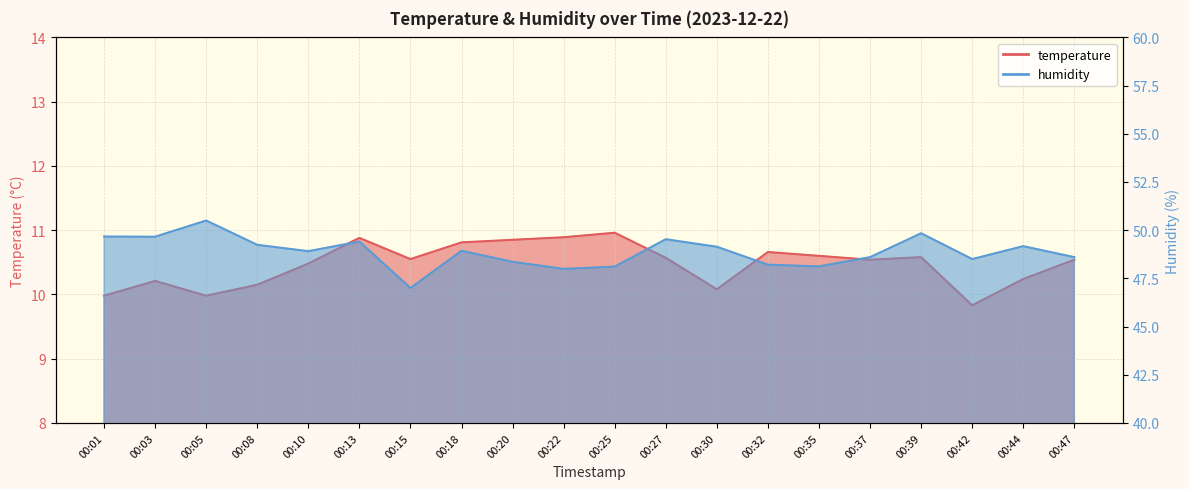

Reading left to right, what are all the values shown in this chart?

temperature: 10.0	10.2	10.0	10.2	10.5	10.9	10.6	10.8	10.8	10.9	11.0	10.6	10.1	10.7	10.6	10.5	10.6	9.8	10.2	10.5
humidity: 49.7	49.7	50.5	49.2	48.9	49.4	47.0	48.9	48.4	48.0	48.1	49.5	49.1	48.2	48.1	48.6	49.8	48.5	49.2	48.6